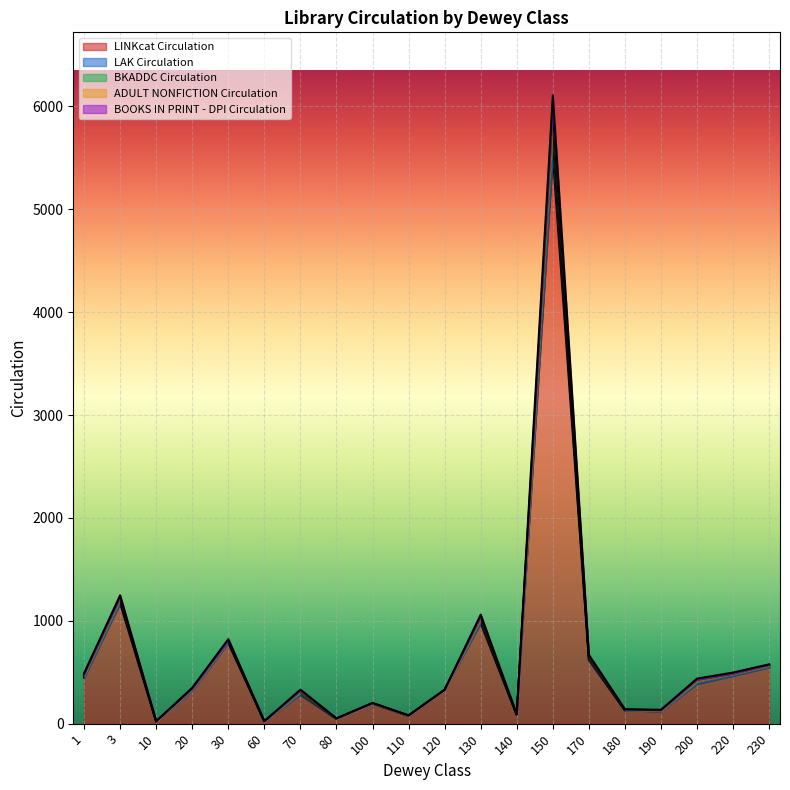

What is the difference between the maximum and minimum values in the BOOKS IN PRINT - DPI Circulation series?

5674